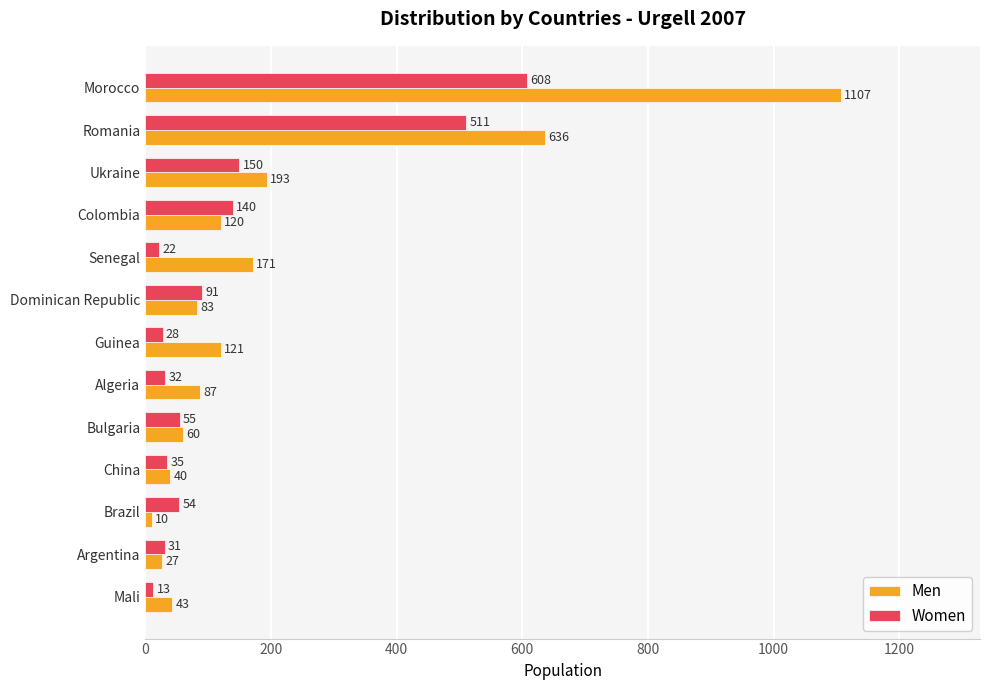

Is it true that Women equals 55 at Bulgaria?

True